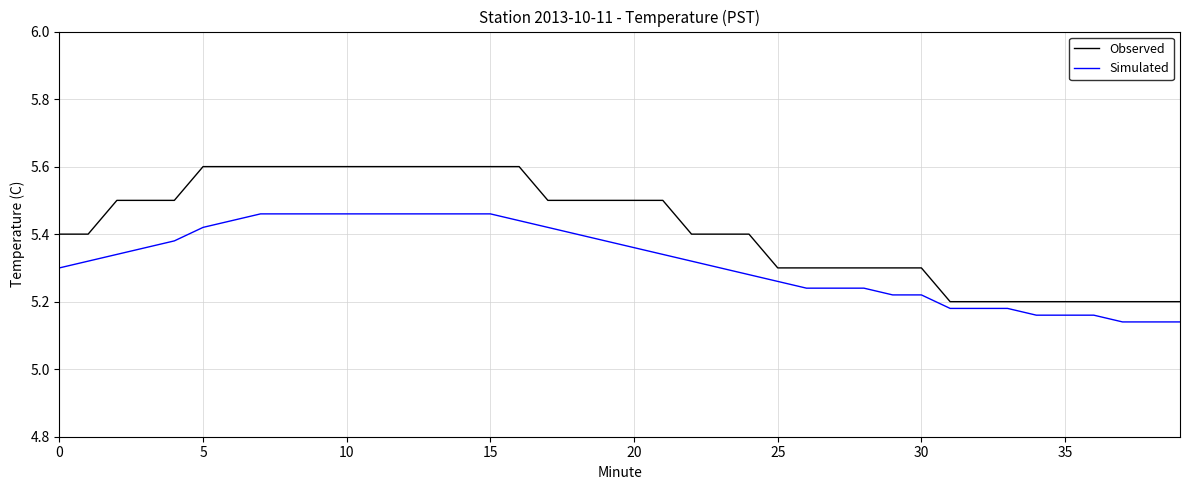

Which series has the widest spread of values?

Observed